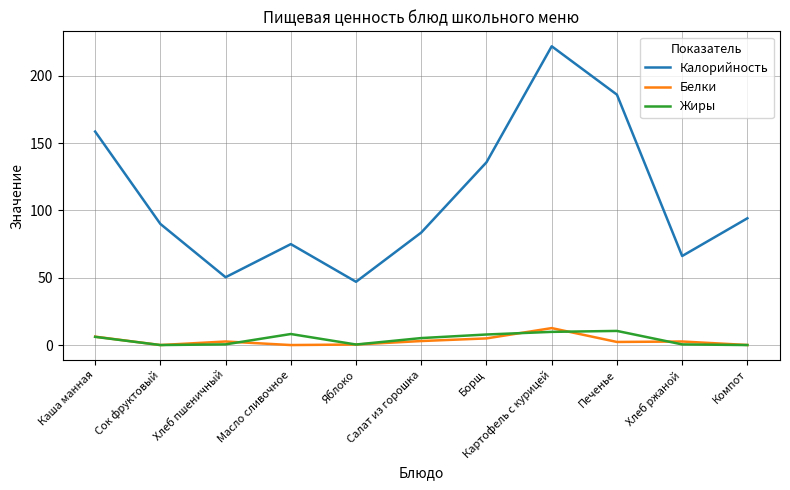

Is the value of Калорийность at Масло сливочное greater than the value of Жиры at Хлеб ржаной?

Yes